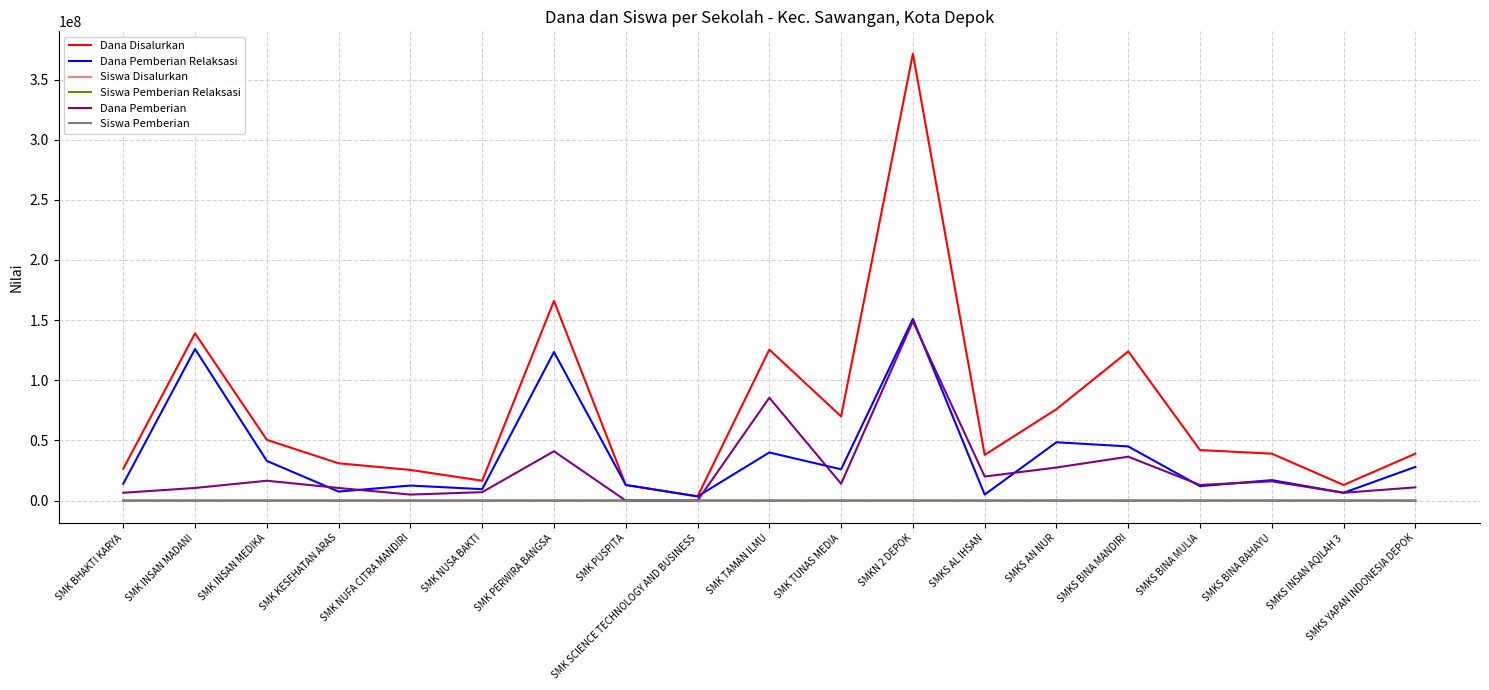

At which category is the sum across all series the highest?

SMKN 2 DEPOK